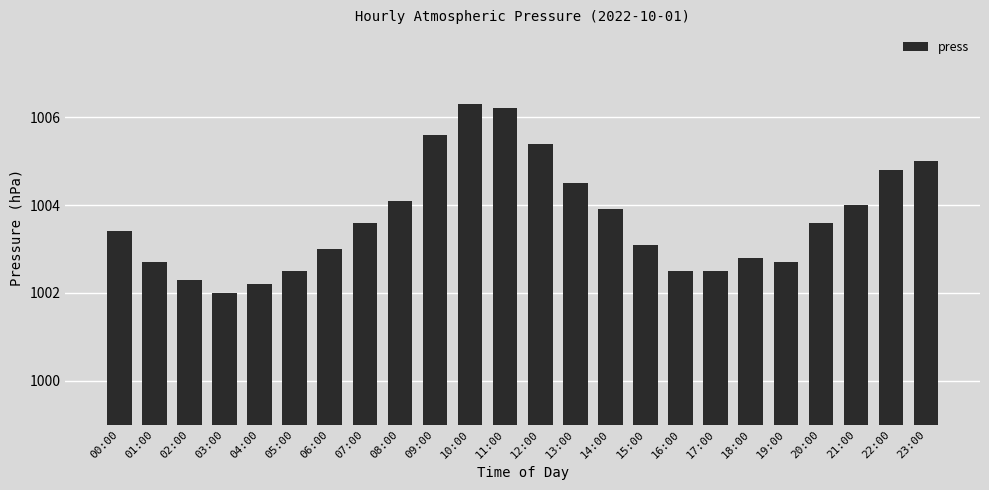

Read the value at 19:00.

1002.7